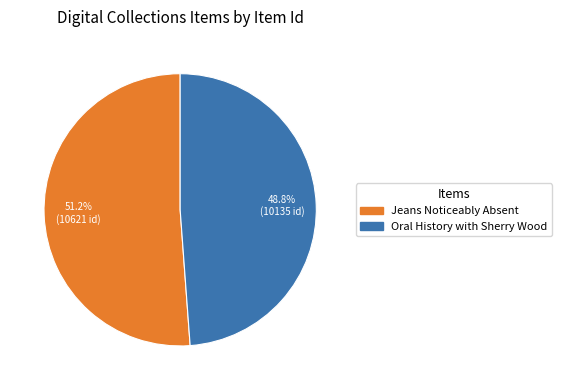

Is there a majority slice in this chart?

Yes